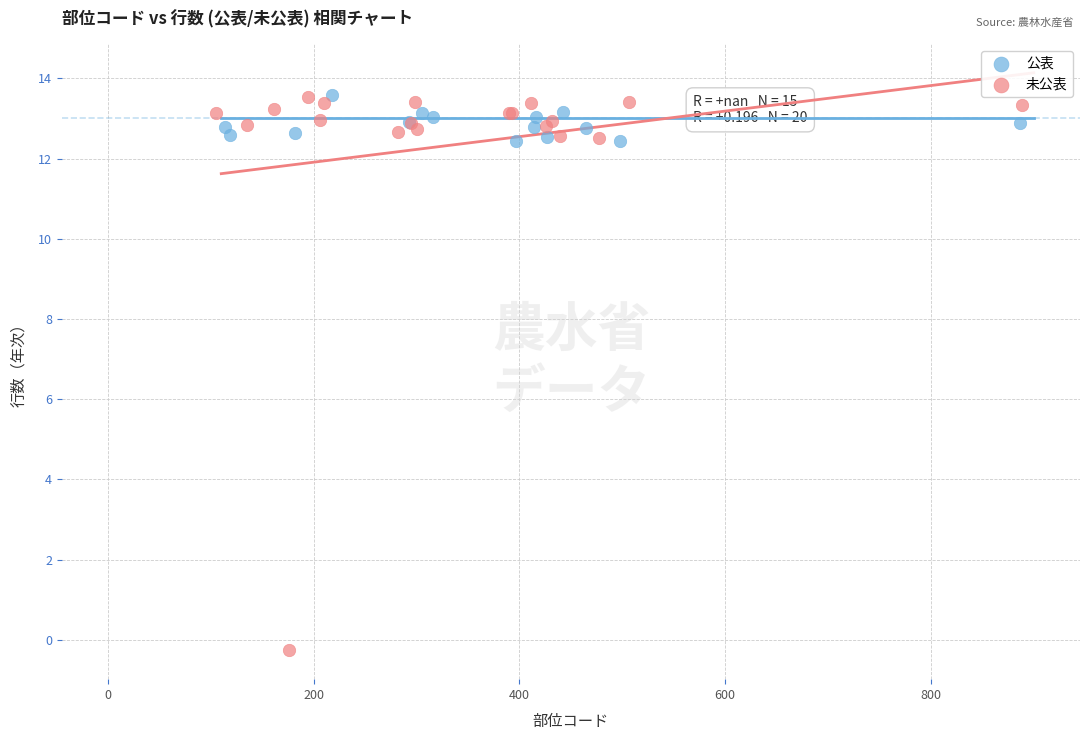

Which series reaches the minimum Y coordinate?

未公表